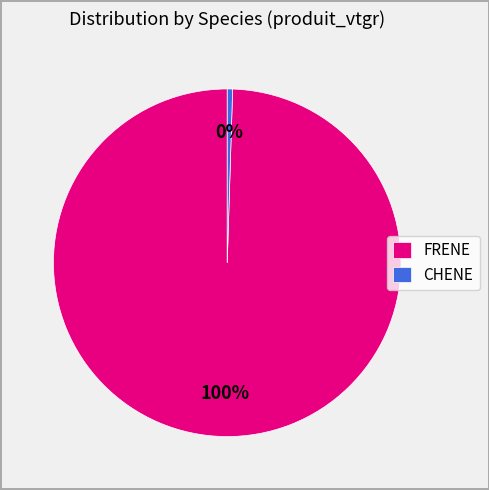

What is the smallest slice in the pie chart?

CHENE